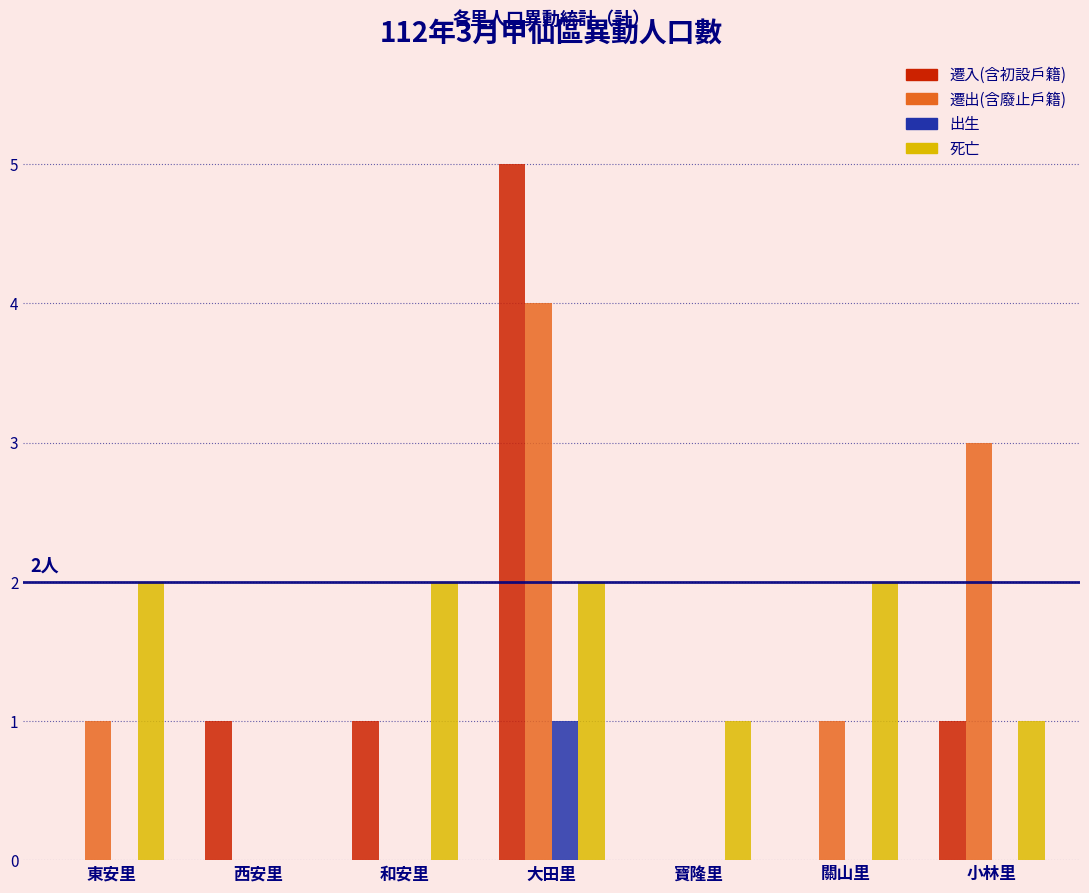

Reading left to right, what are all the values shown in this chart?

遷入(含初設戶籍): 東安里=0	西安里=1	和安里=1	大田里=5	寶隆里=0	關山里=0	小林里=1
遷出(含廢止戶籍): 東安里=1	西安里=0	和安里=0	大田里=4	寶隆里=0	關山里=1	小林里=3
出生: 東安里=0	西安里=0	和安里=0	大田里=1	寶隆里=0	關山里=0	小林里=0
死亡: 東安里=2	西安里=0	和安里=2	大田里=2	寶隆里=1	關山里=2	小林里=1